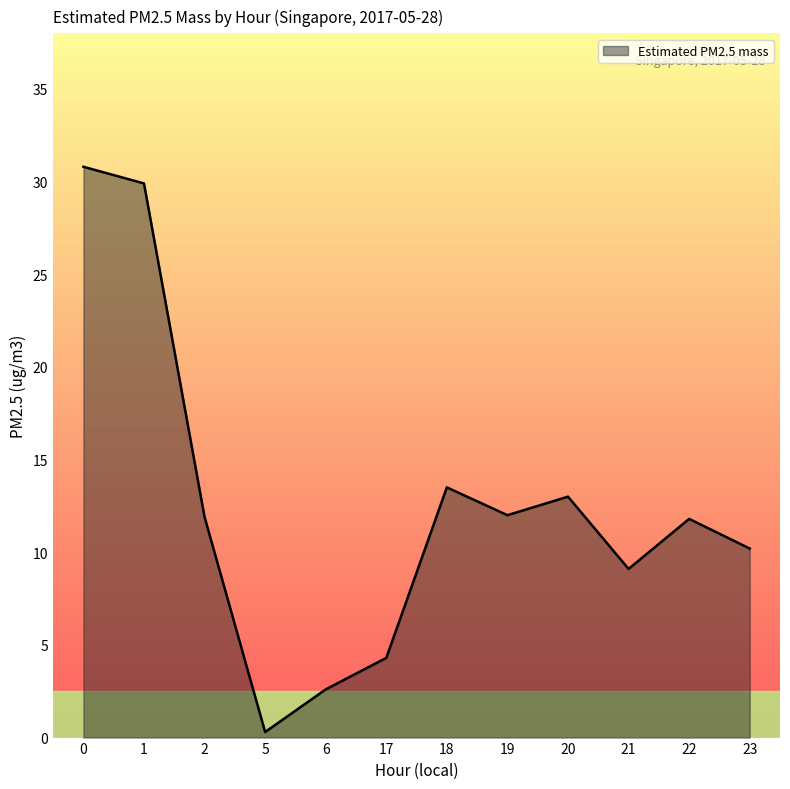

Count the number of categories in the chart.

12